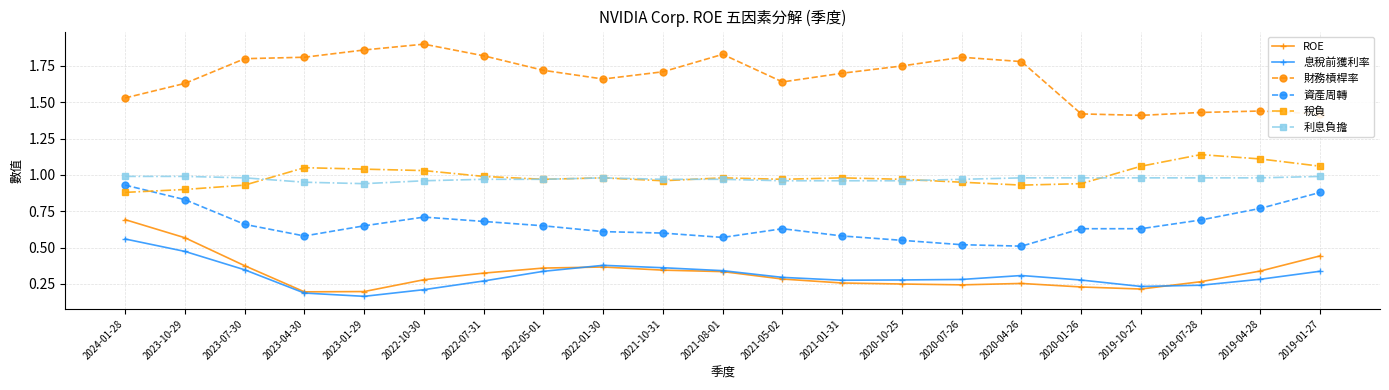

True or false: 資產周轉 and ROE intersect in this chart.

False